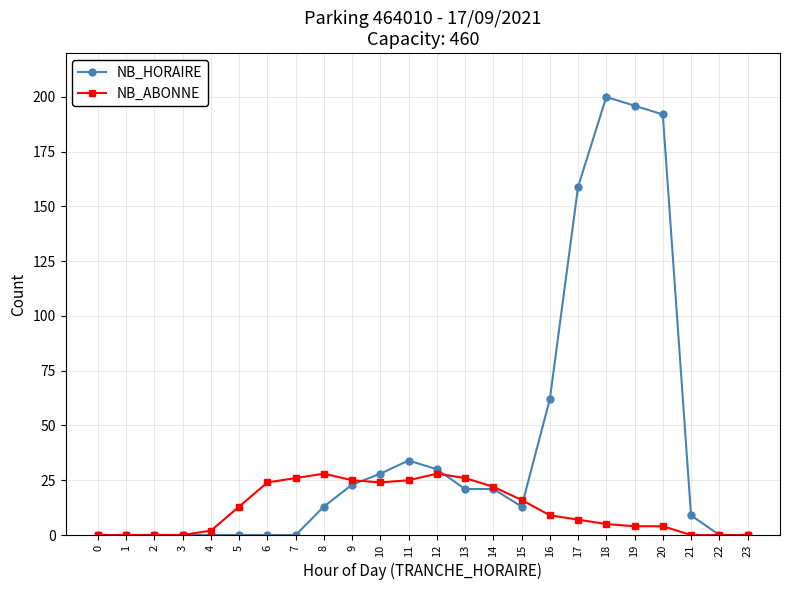

Which series has the largest range (max minus min)?

NB_HORAIRE